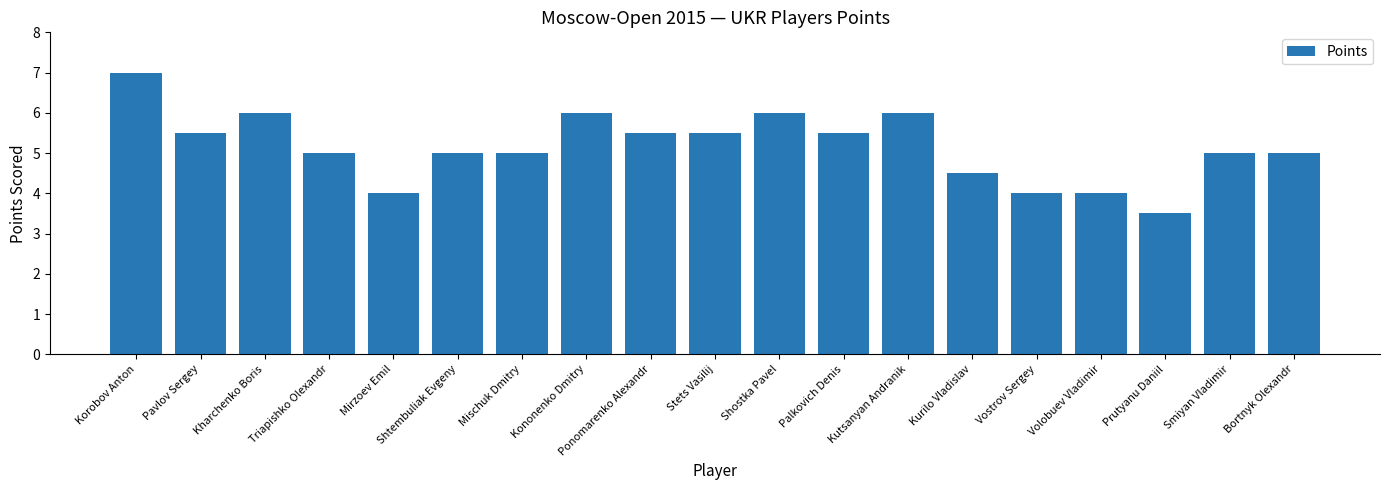

Between Shostka Pavel and Mirzoev Emil, which is larger?

Shostka Pavel